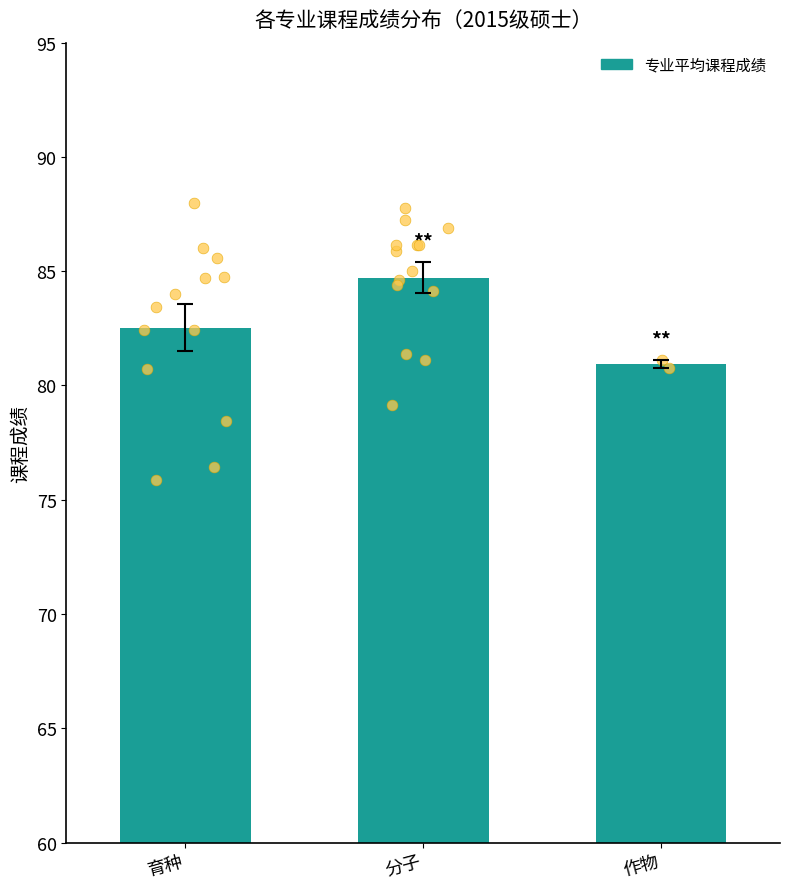

Between 作物 and 育种, which is larger?

育种